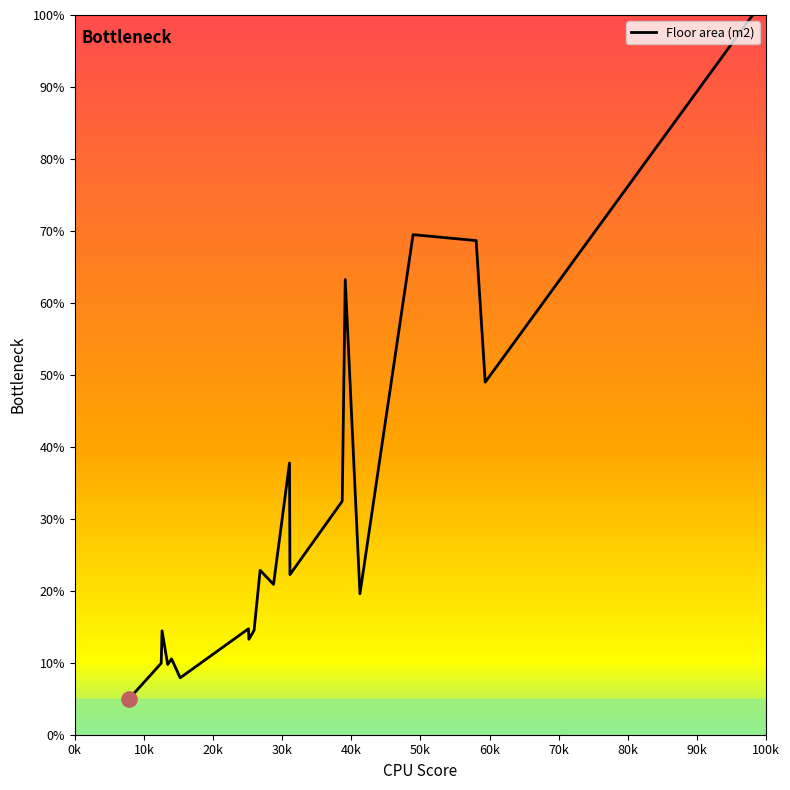

What is the difference between the maximum and minimum values?

95.1